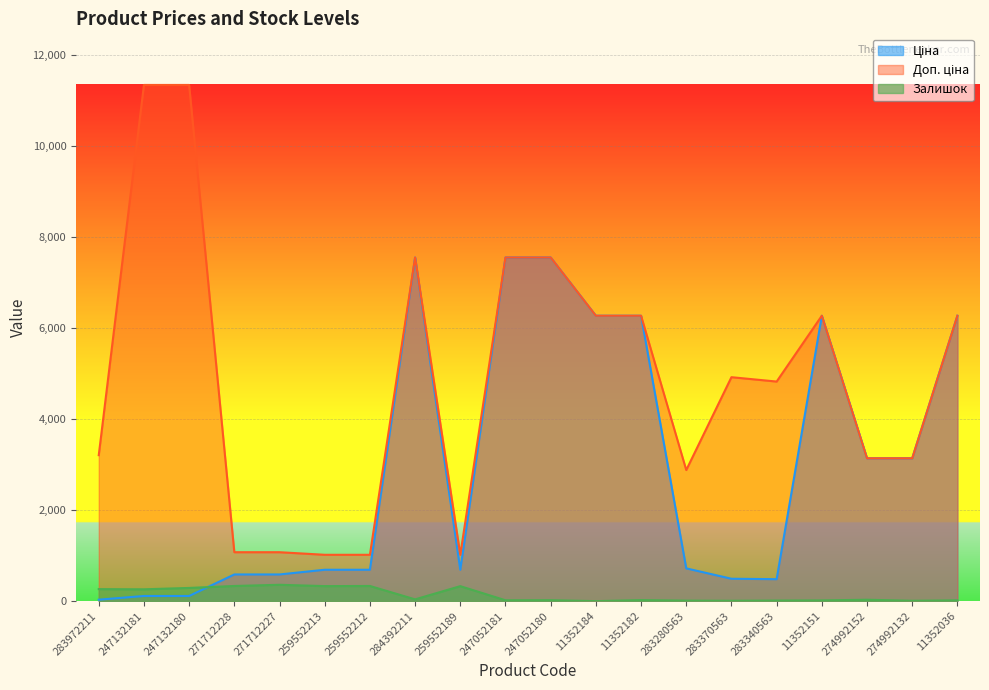

True or false: Доп. ціна has more than 1 interior local peaks.

True